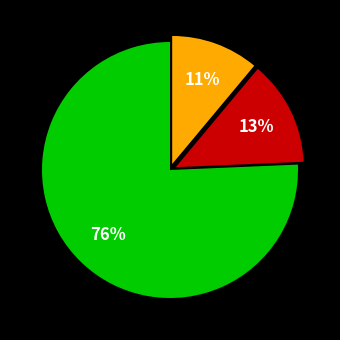

To the nearest percent, what is the difference between the largest and smallest slice percentages?

65%